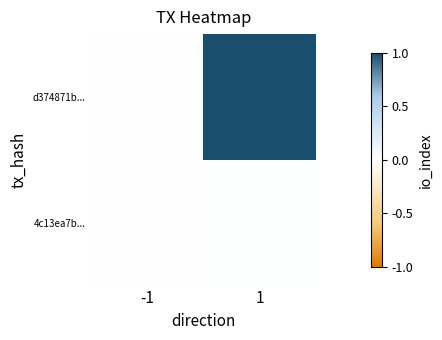

What is the total value across all series at 1?

1.0